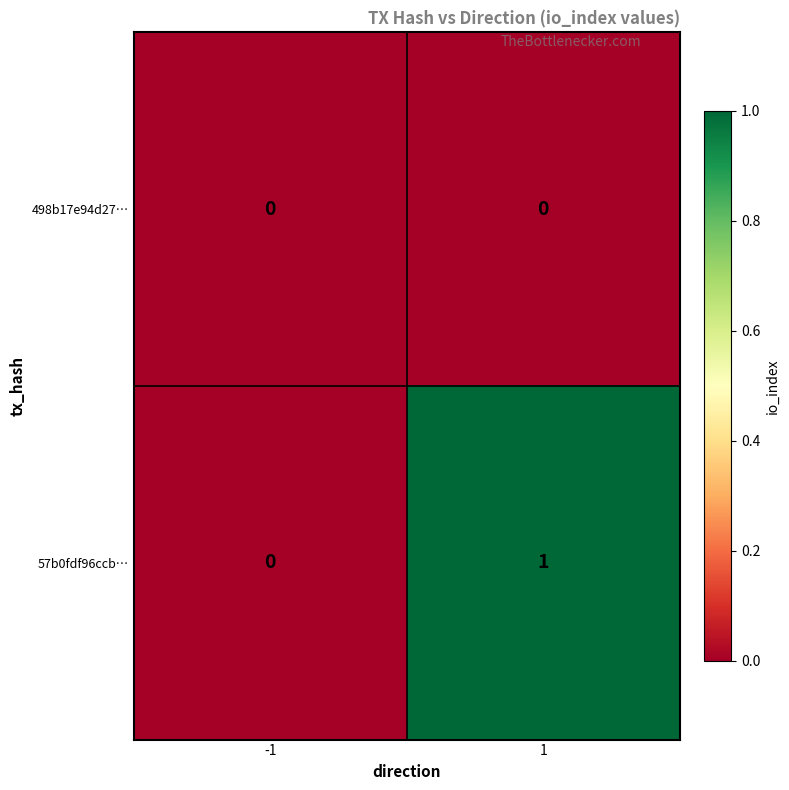

The value of 498b17e94d27… at 1 is 0. True or false?

True